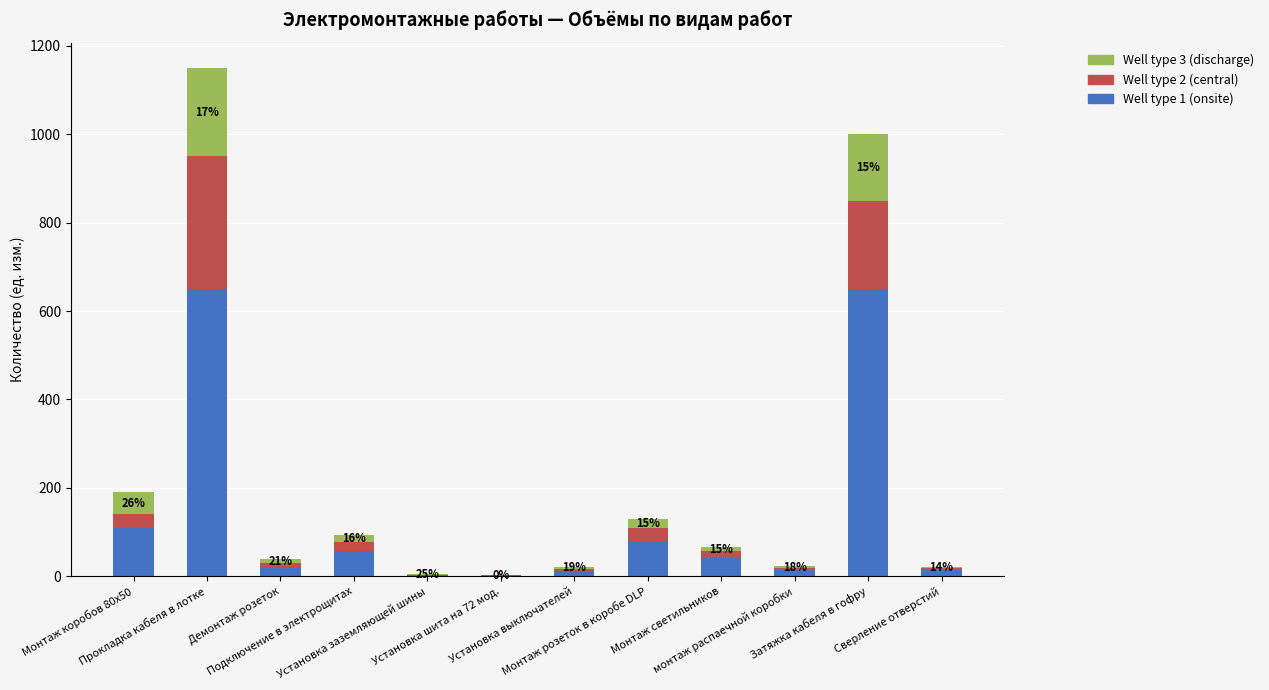

What is the average value of the Well type 2 (central) series?

52